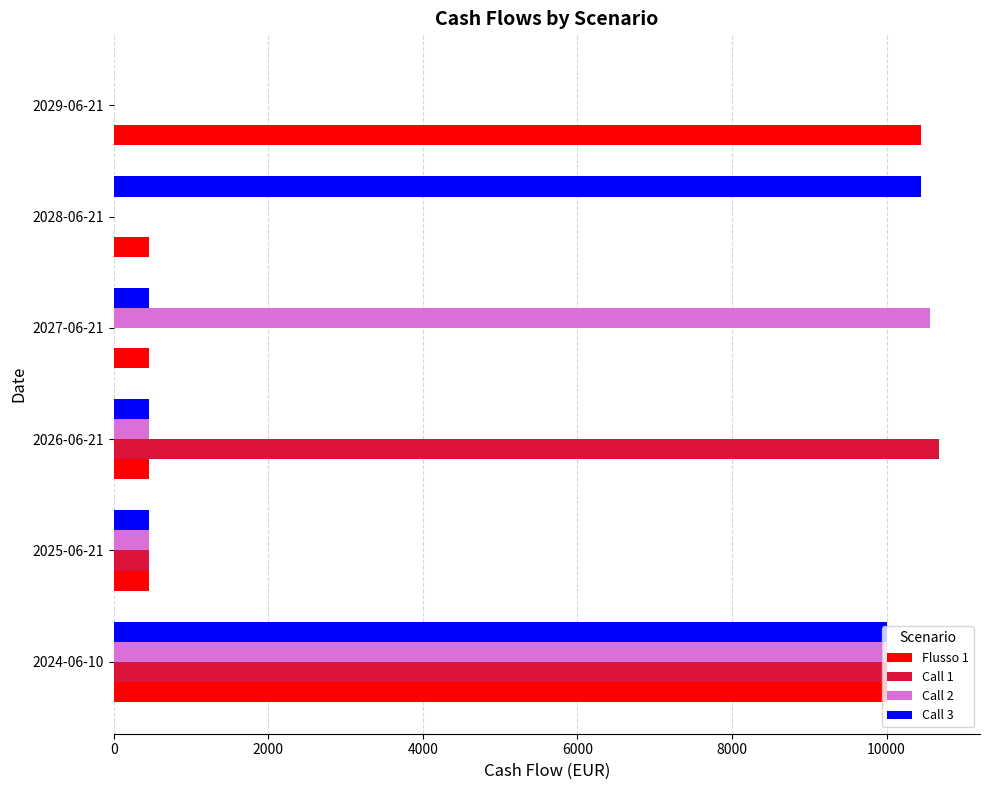

Which series has the largest range (max minus min)?

Call 1